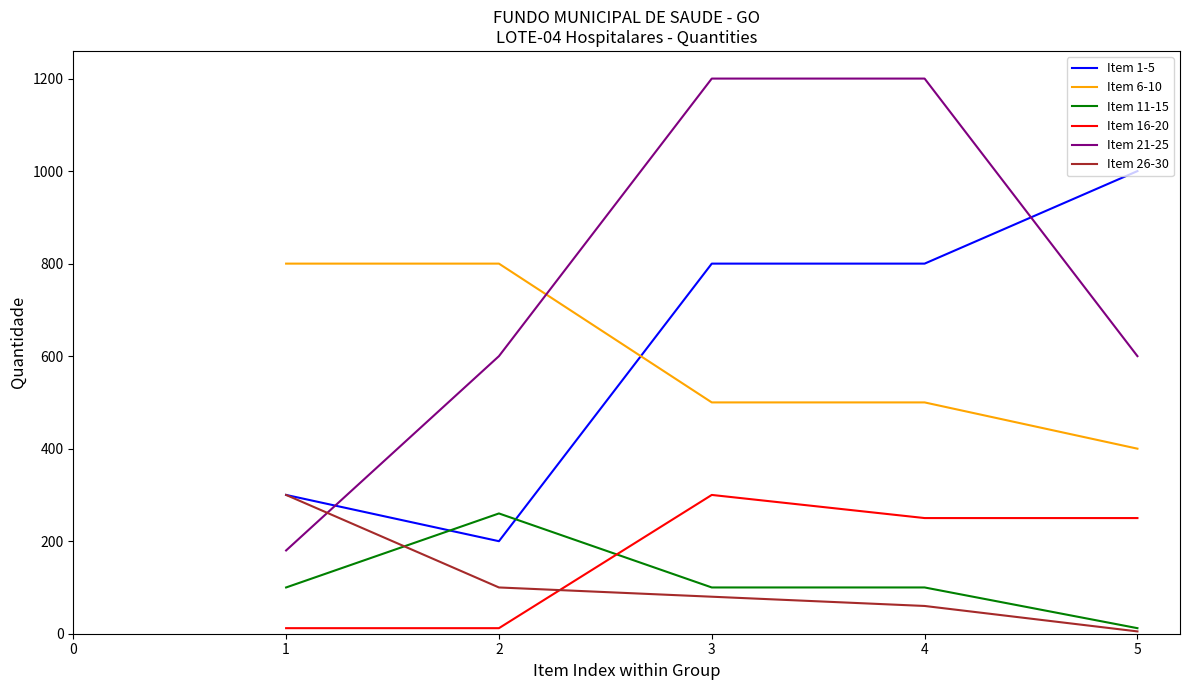

Which series has the largest range (max minus min)?

Item 21-25